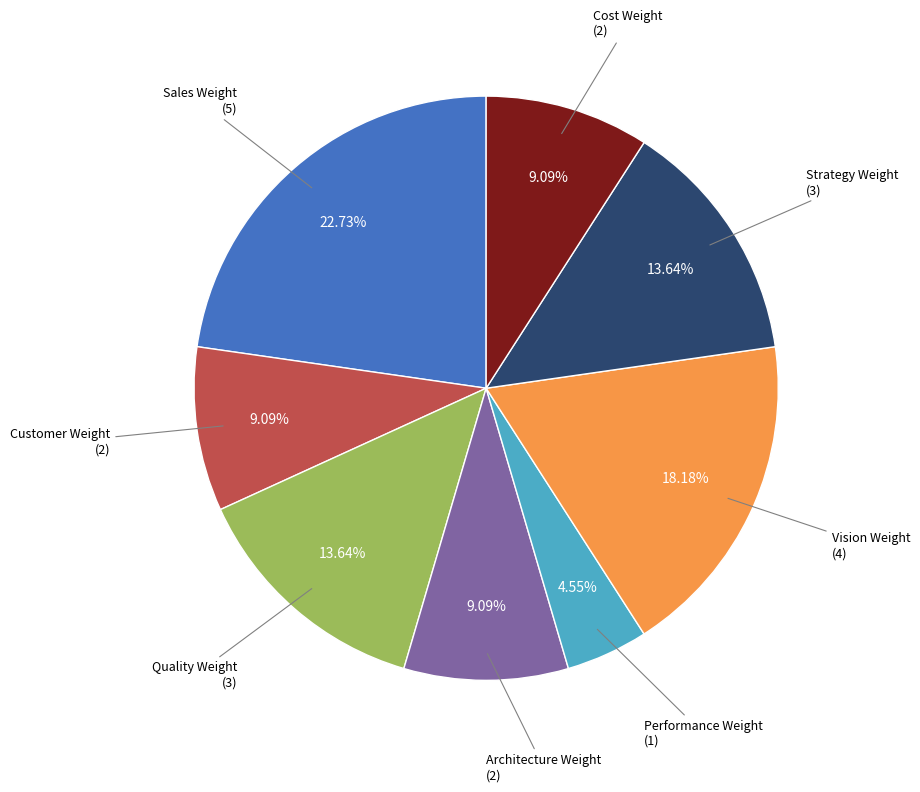

Does any single category account for the majority?

No